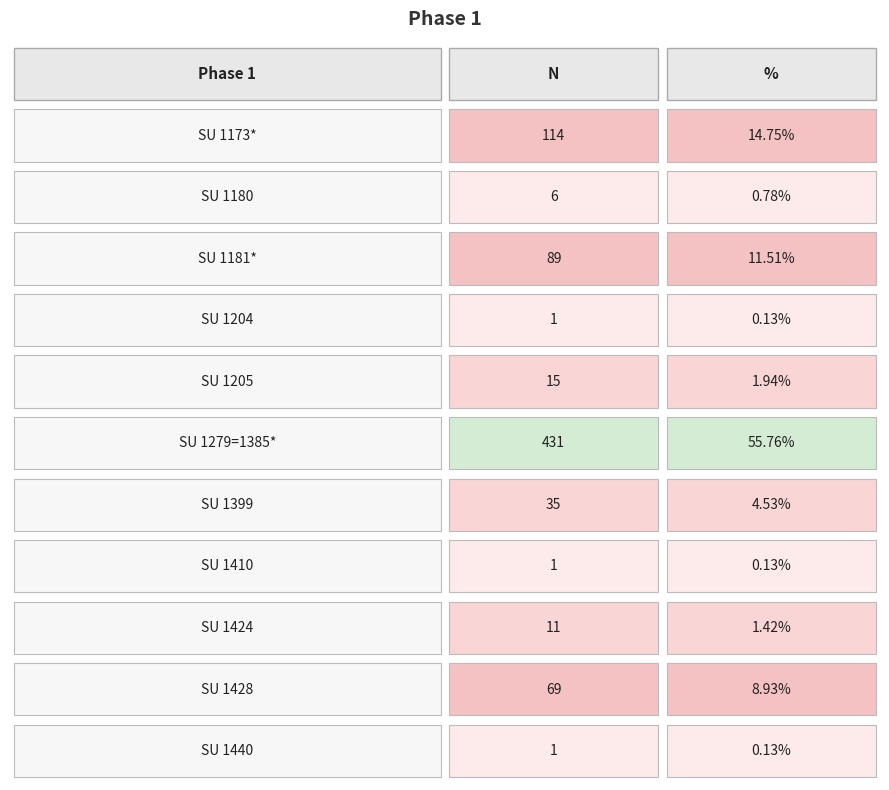

What is the sum of all SU 1173* values?

128.7